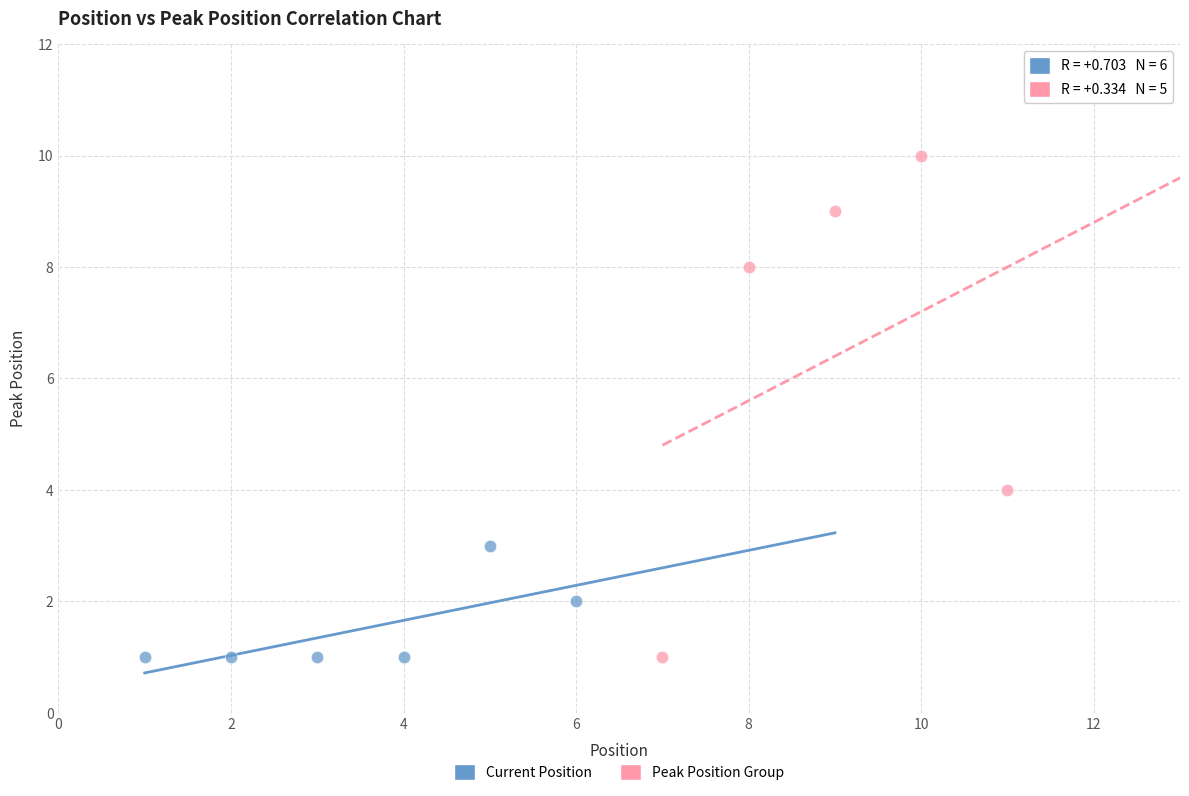

Which series has the widest spread of Y values?

Peak Position Group